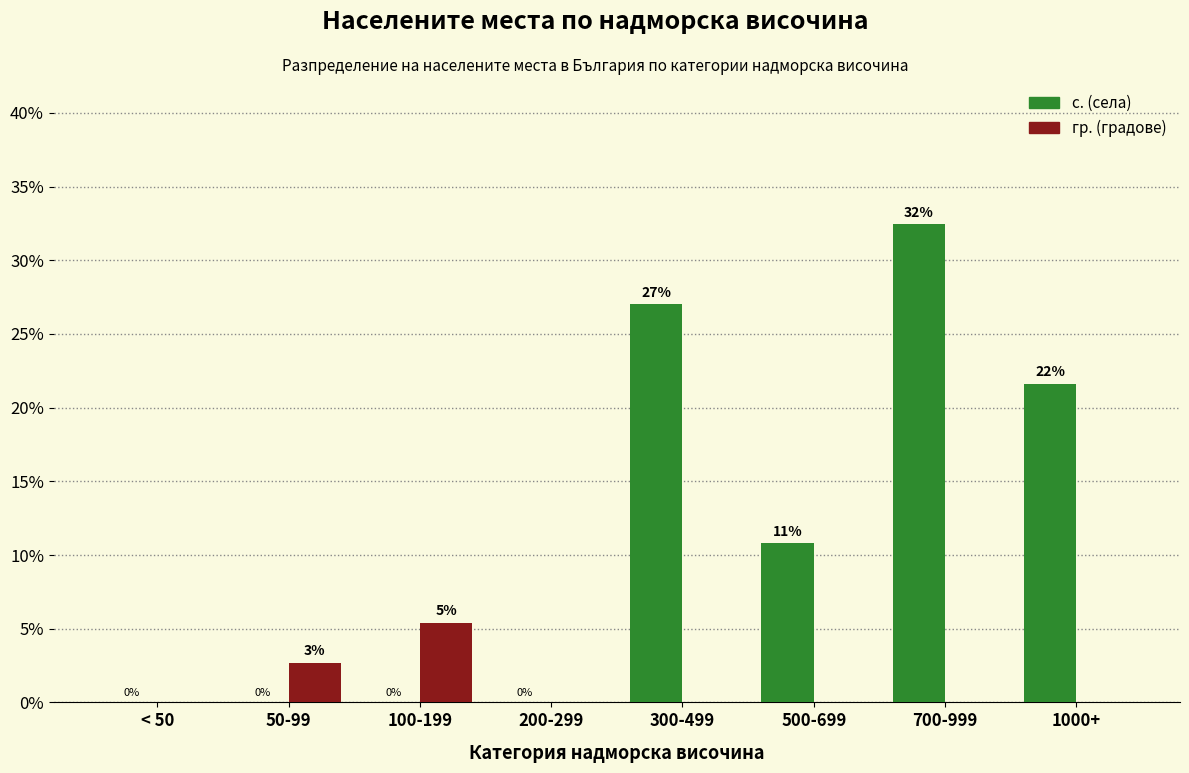

Is the value of с. (села) at 700-999 greater than the value of гр. (градове) at 100-199?

Yes